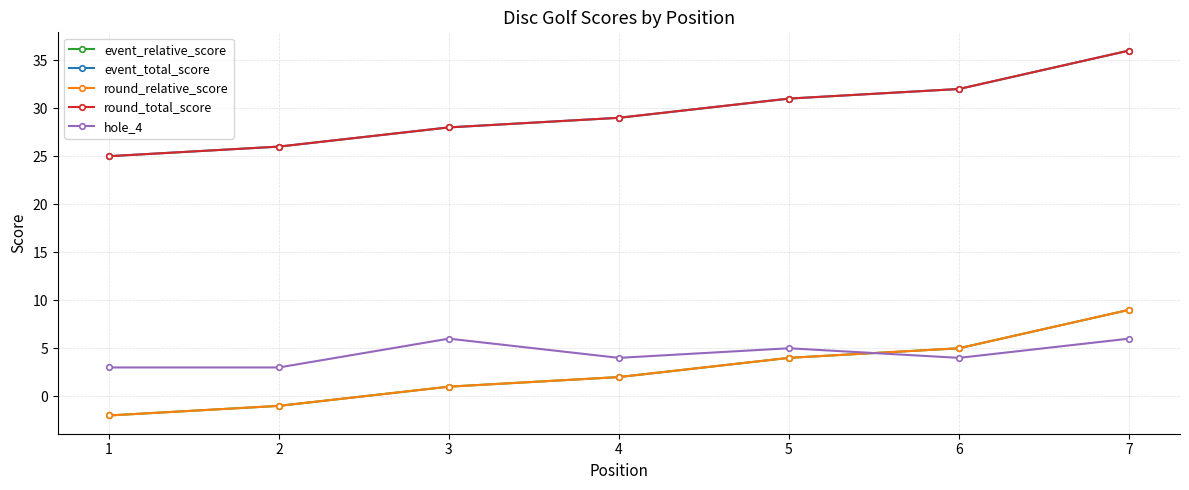

Is this an area chart (filled region under the line)?

No